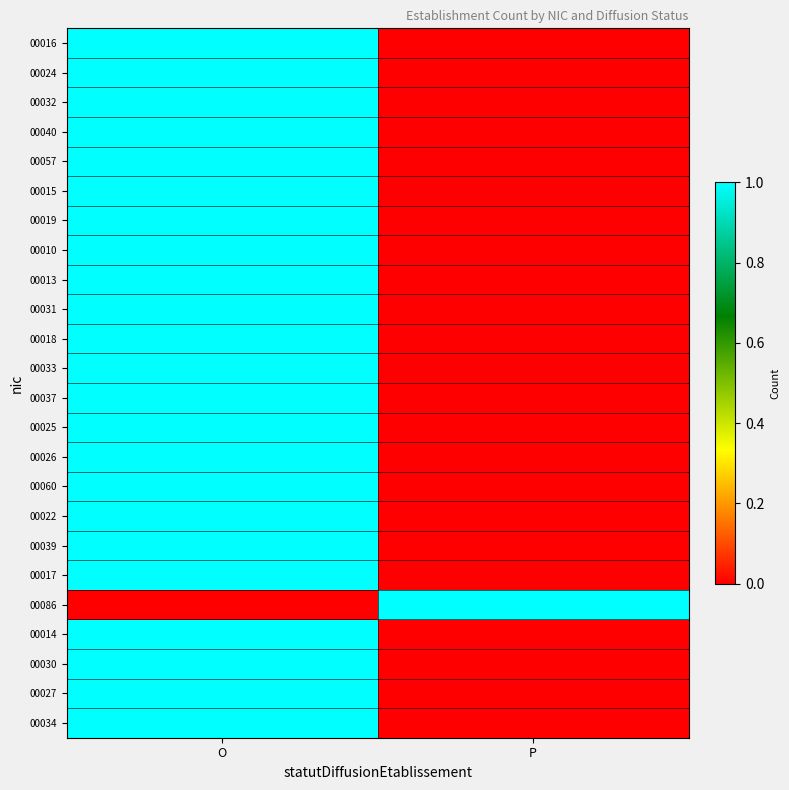

Which series has the largest range (max minus min)?

00016